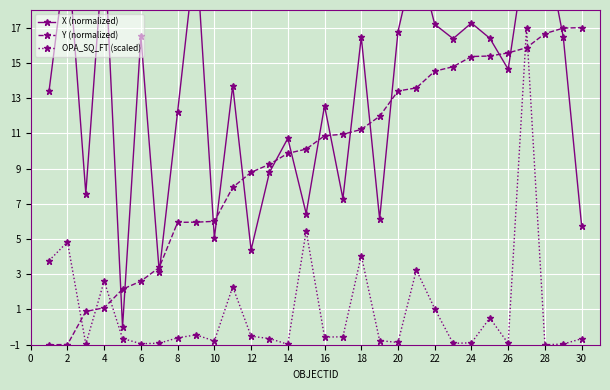

Rank the series by their average value, from lowest to highest.

OPA_SQ_FT (scaled), Y (normalized), X (normalized)